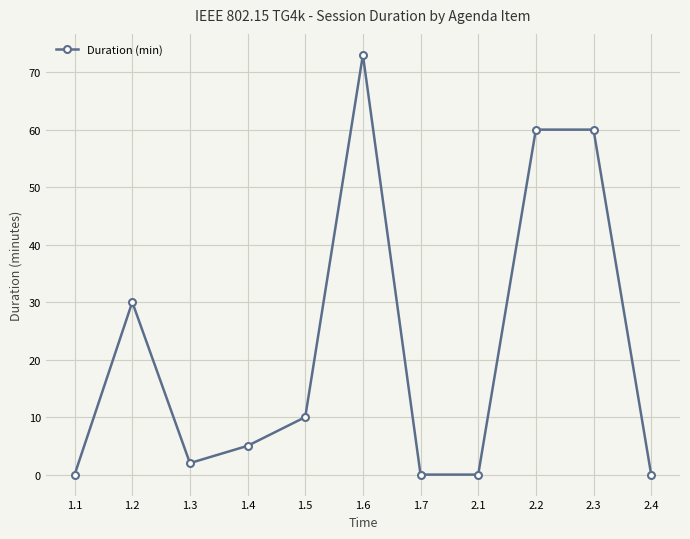

How many data points are less than 5?

5